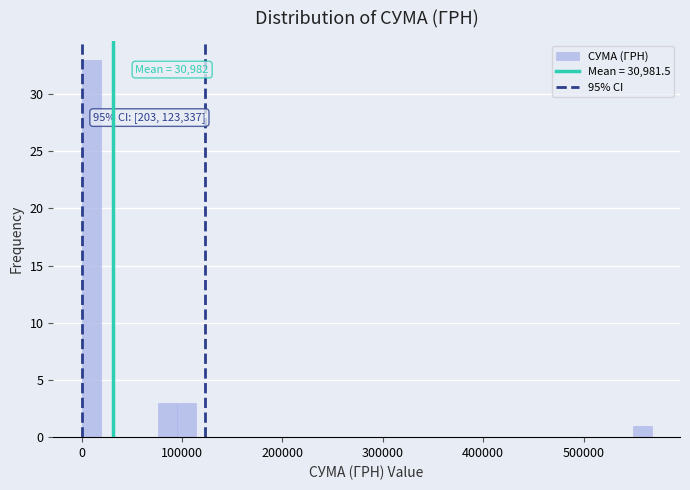

Around what value on the x-axis is the tallest bar? Give the approximate position of its centre, as read against the axis.

10000